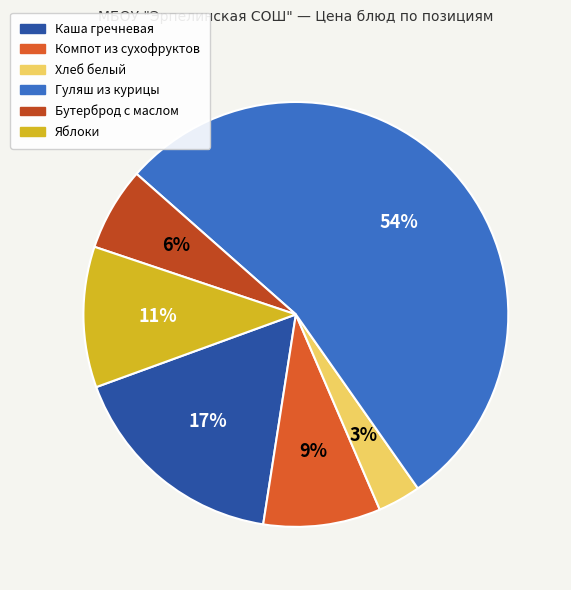

How many slices are in this pie chart?

6